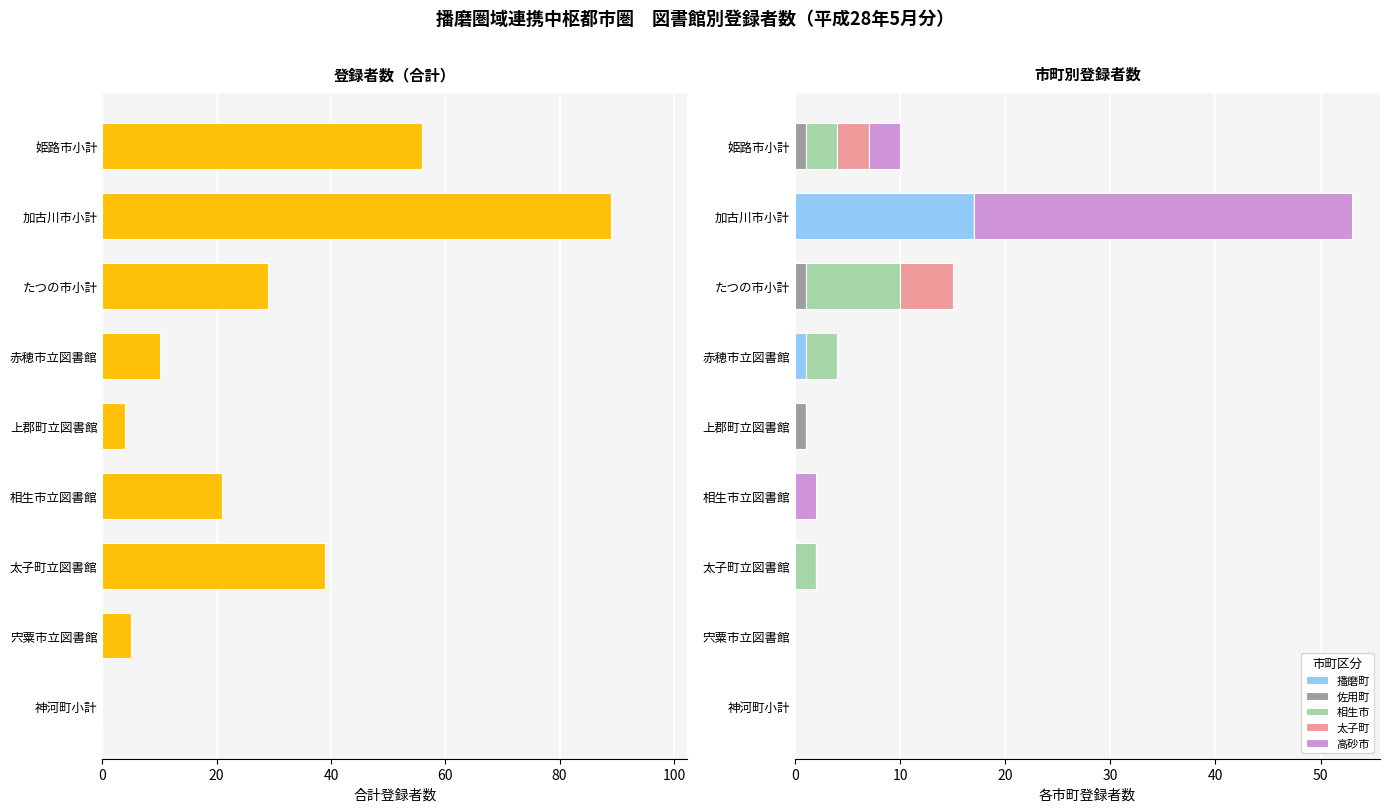

The 播磨町 series shows 7 at 上郡町立図書館. True or false?

False